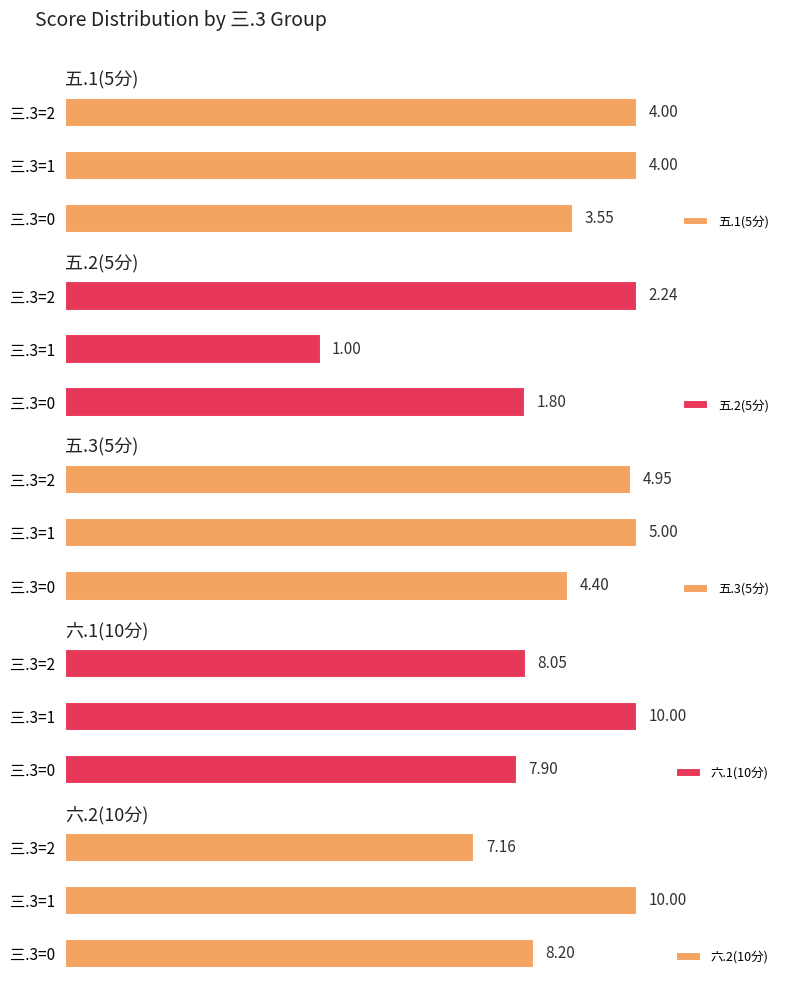

What is the maximum value for 六.2(10分)?

10.0